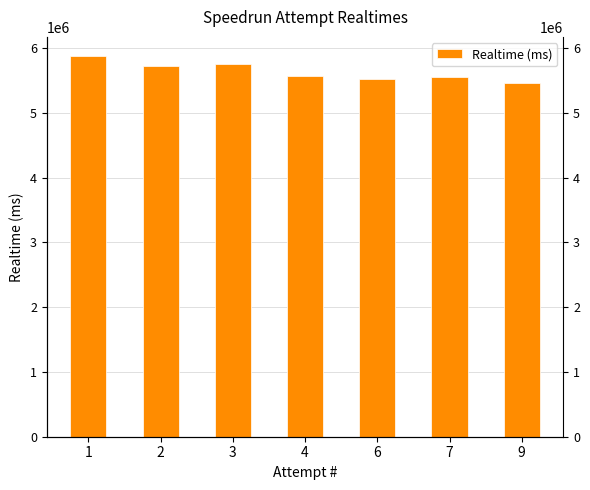

True or false: the data shows 3229128 at 3.

False